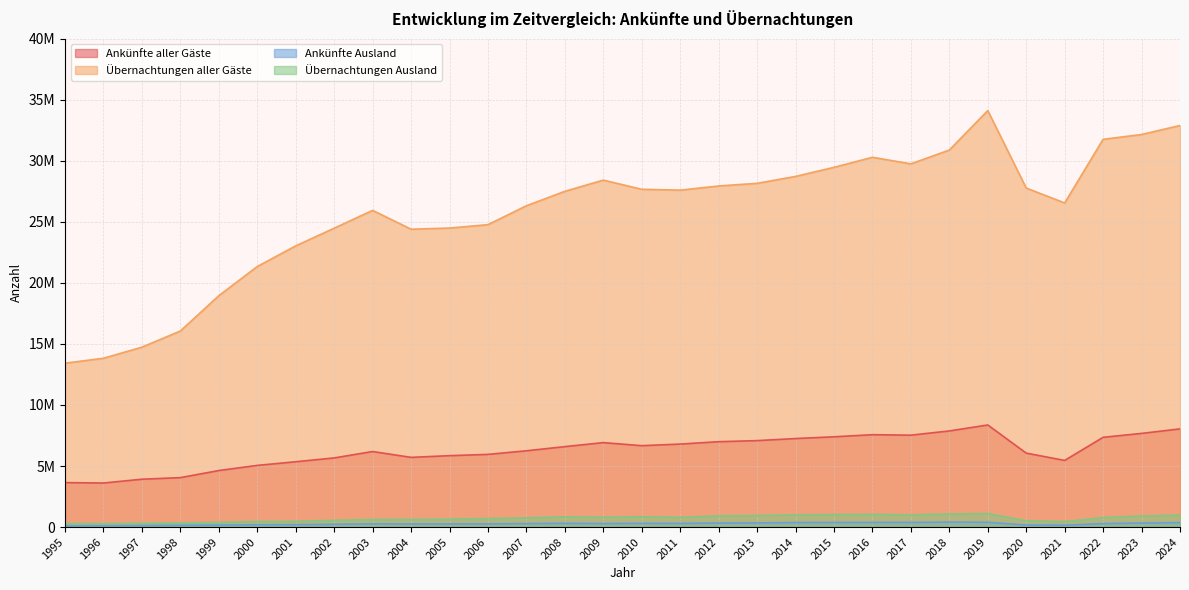

Where is the first local minimum for Übernachtungen aller Gäste?

2004